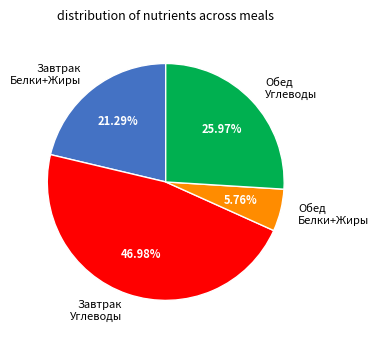

Approximately how many times larger is the value at Завтрак Углеводы compared to Обед Углеводы?

1.8